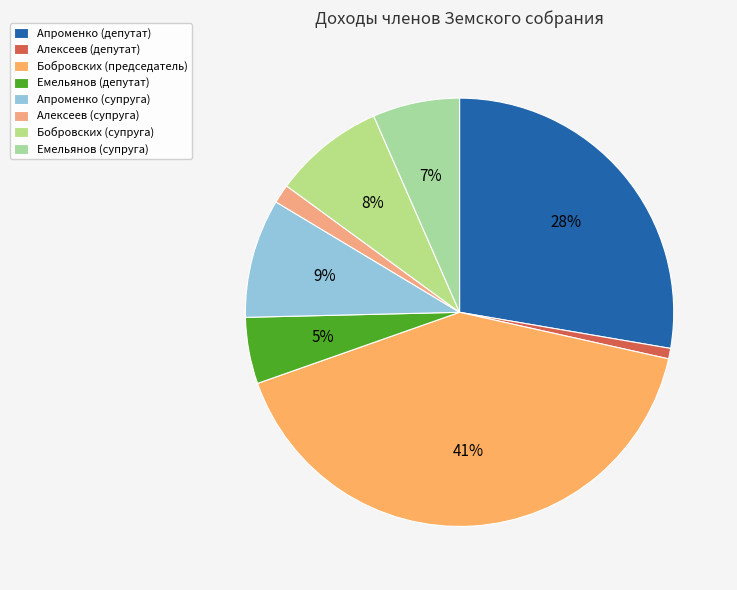

Does Бобровских (супруга) account for over 50% of the chart?

No